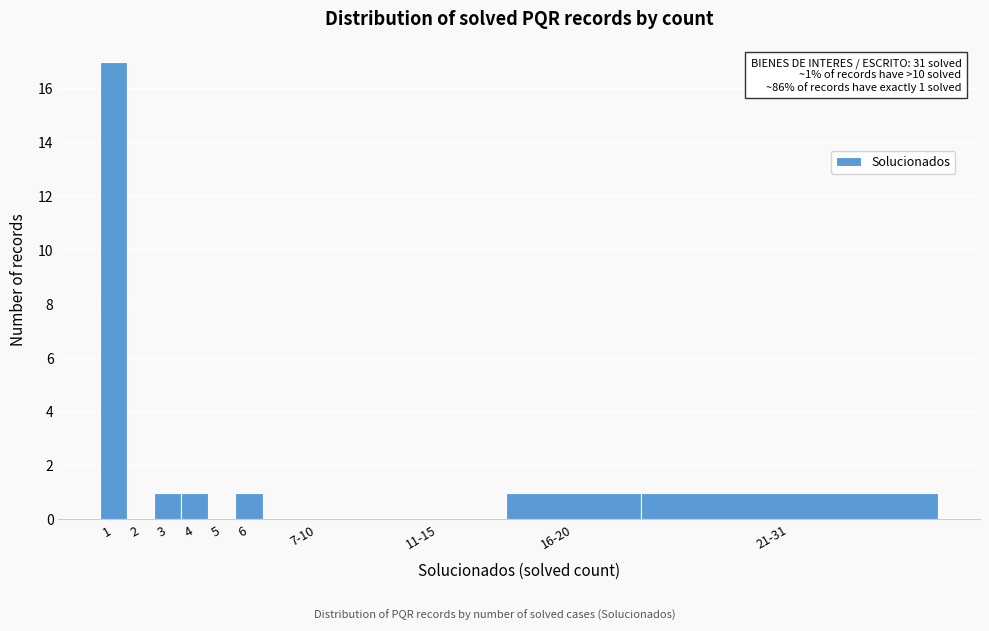

Reading right to left, extract all data points from this chart.

21-31=1	16-20=1	11-15=0	7-10=0	6=1	5=0	4=1	3=1	2=0	1=17